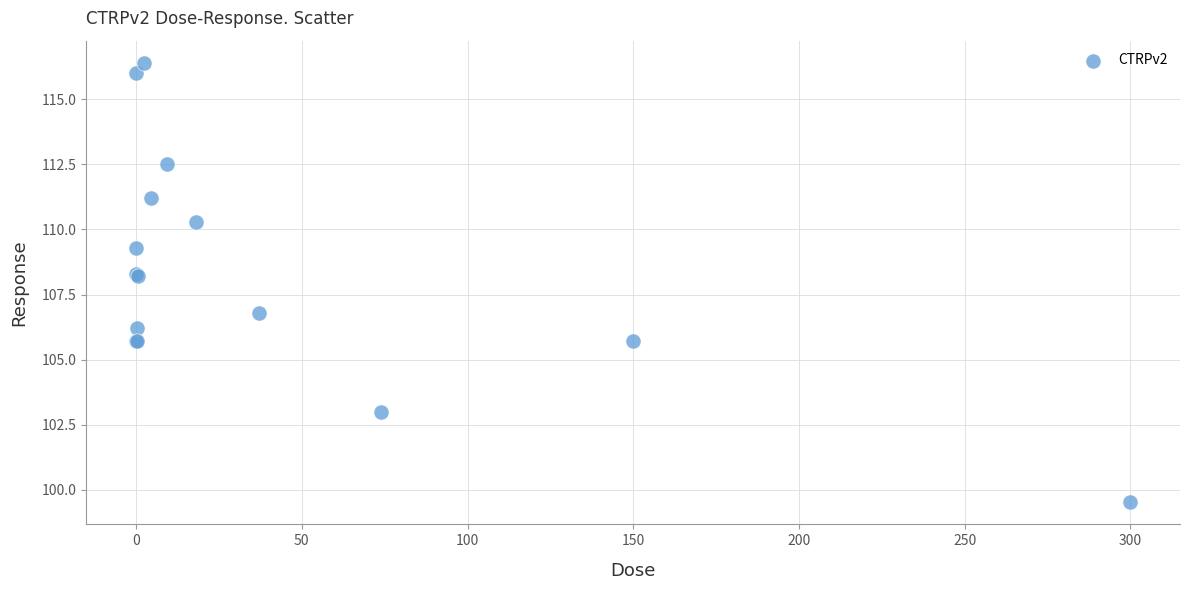

What Y value in the scatter plot is closest to 107?

106.8